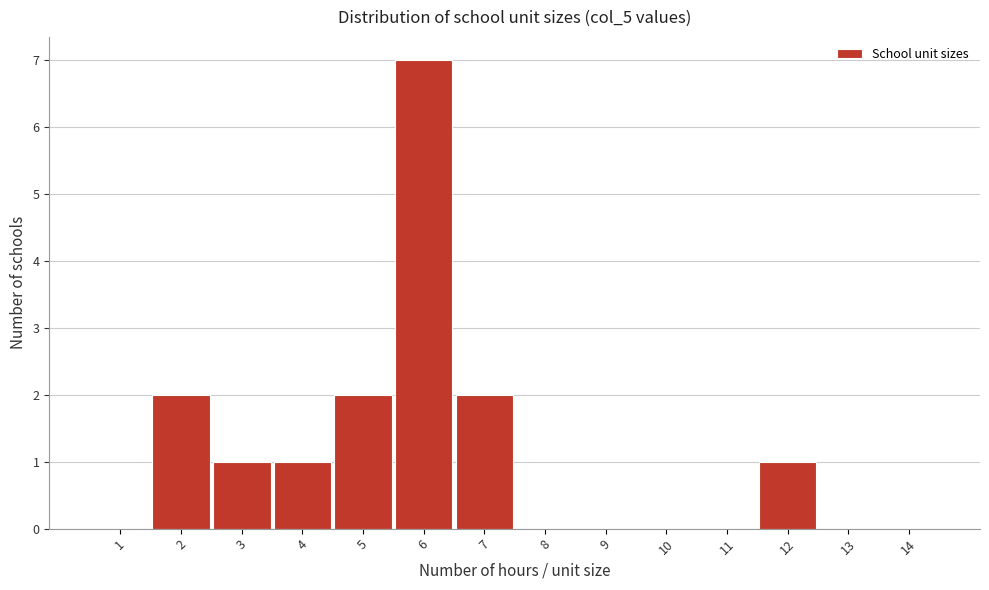

Reading left to right, list all the values displayed in this chart.

1=0	2=2	3=1	4=1	5=2	6=7	7=2	8=0	9=0	10=0	11=0	12=1	13=0	14=0